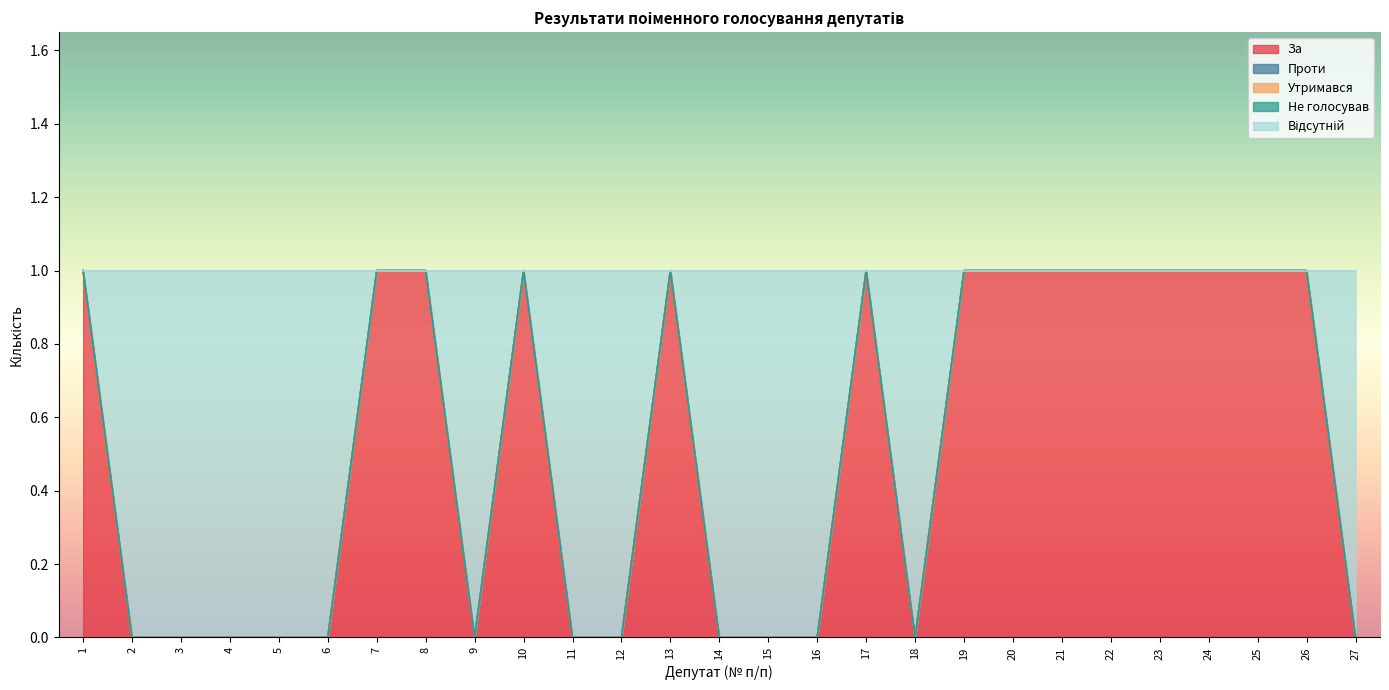

The value of Не голосував at 24 is 0. True or false?

True